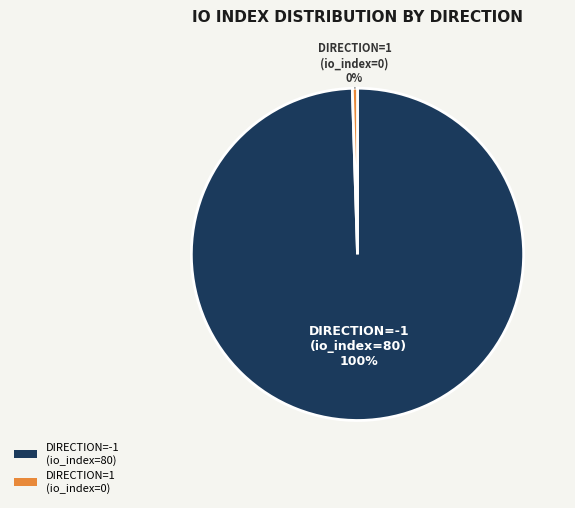

Is the sum of DIRECTION=1 (io_index=0) and DIRECTION=-1 (io_index=80) greater than half?

Yes